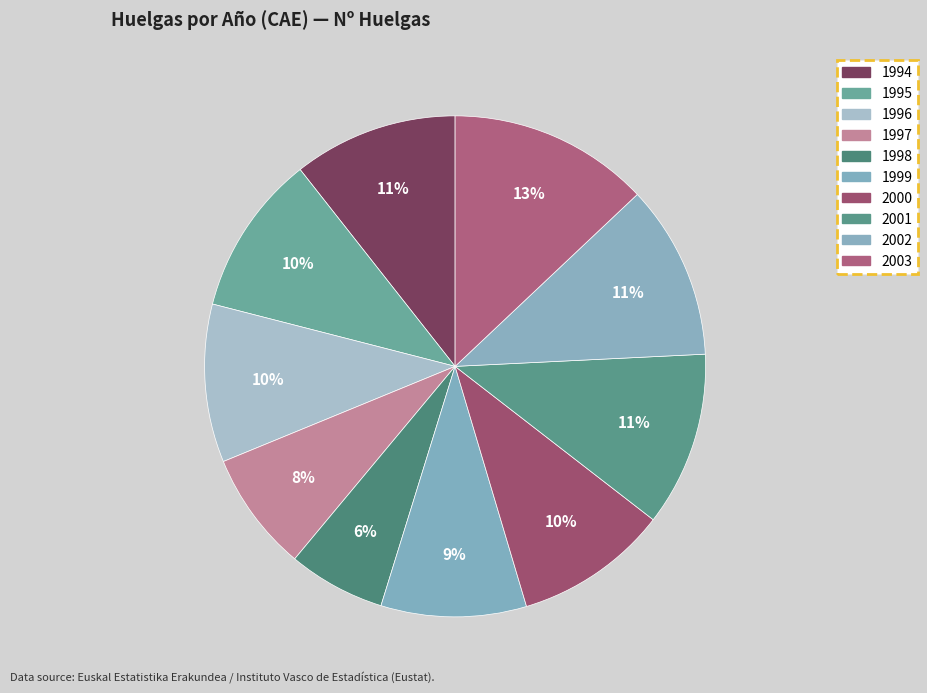

What is the largest slice in the pie chart?

2003